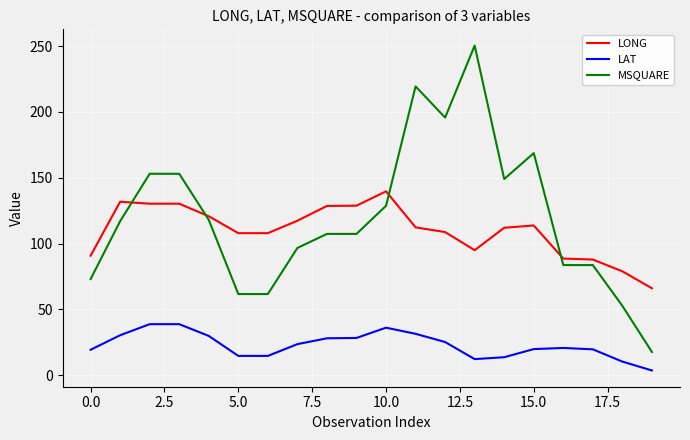

What is the maximum value for LONG?

139.7